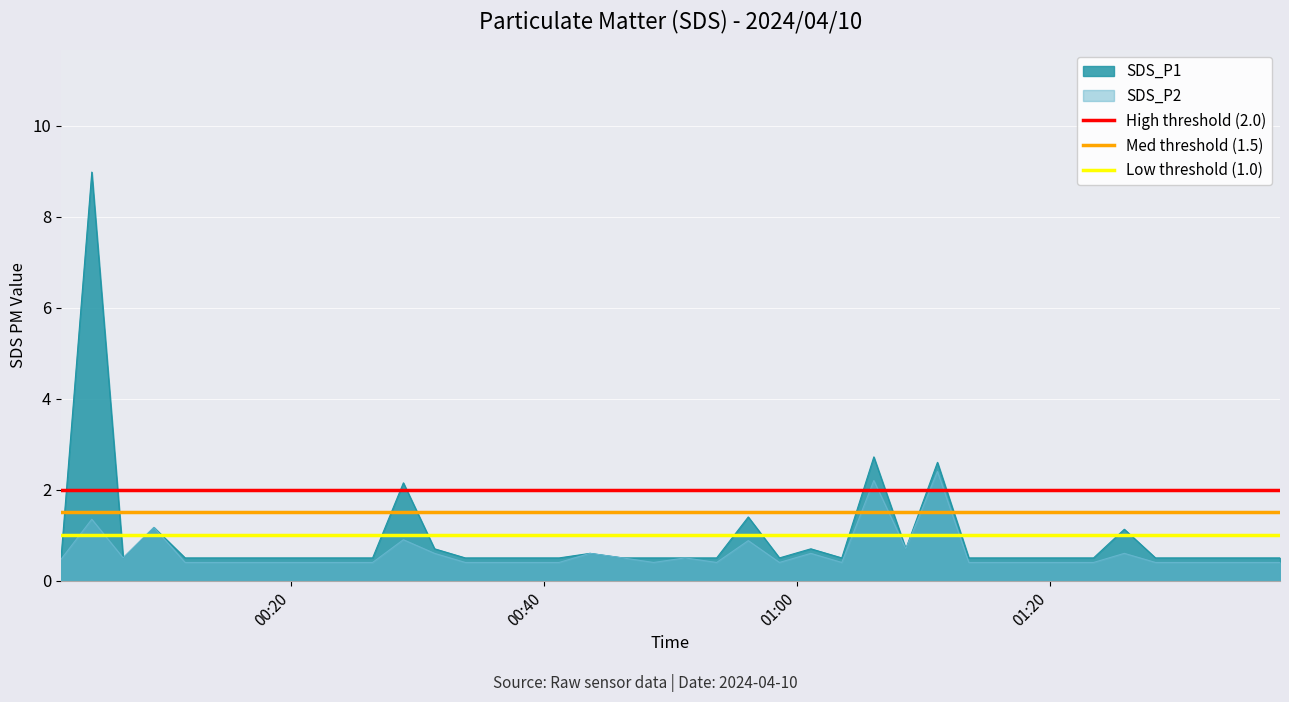

What is the average value of the Low threshold (1.0) series?

1.0